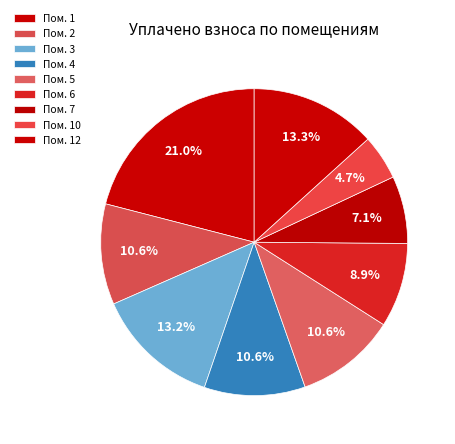

Count the number of slices in the pie.

9